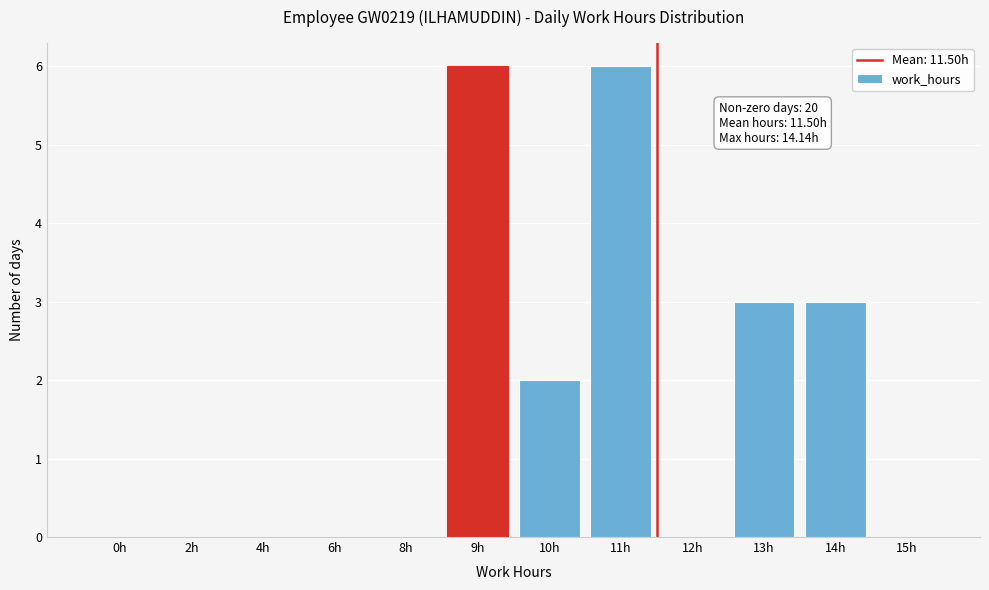

Reading left to right, list all the values displayed in this chart.

0h=0	2h=0	4h=0	6h=0	8h=0	9h=6	10h=2	11h=6	12h=0	13h=3	14h=3	15h=0